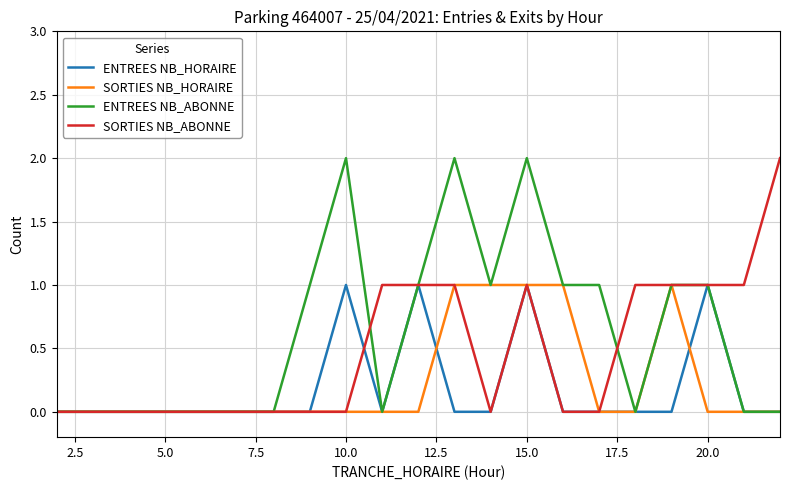

Which series has the largest total across all categories?

ENTREES NB_ABONNE